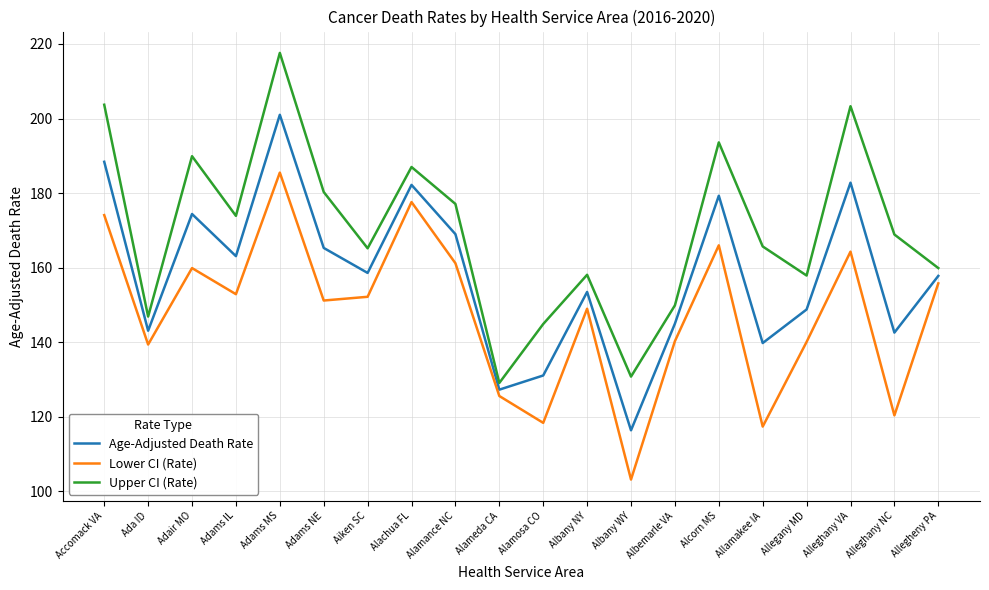

What is the difference between the maximum and minimum values in the Age-Adjusted Death Rate series?

84.6